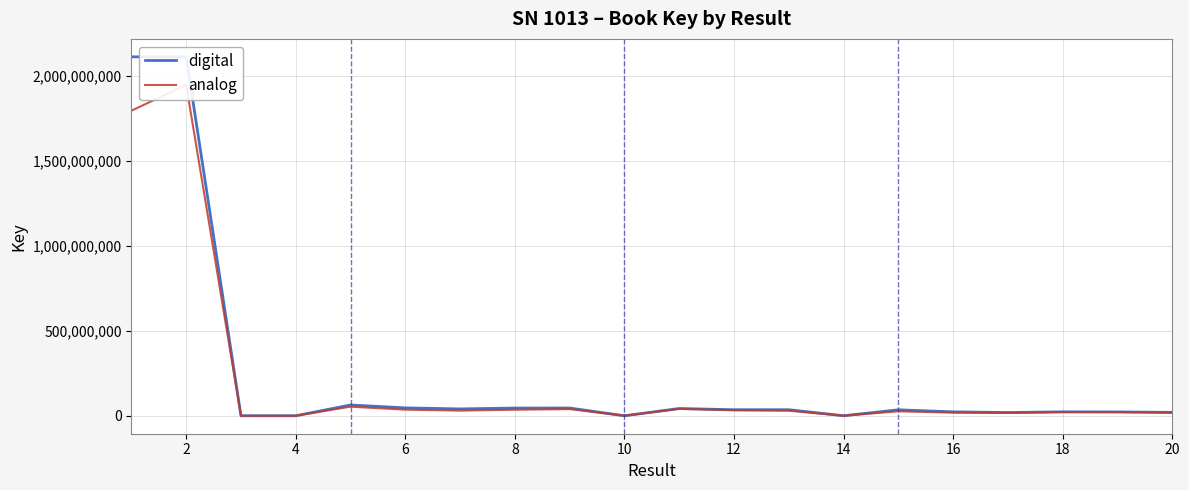

What is the highest value of the digital series?

2112904673